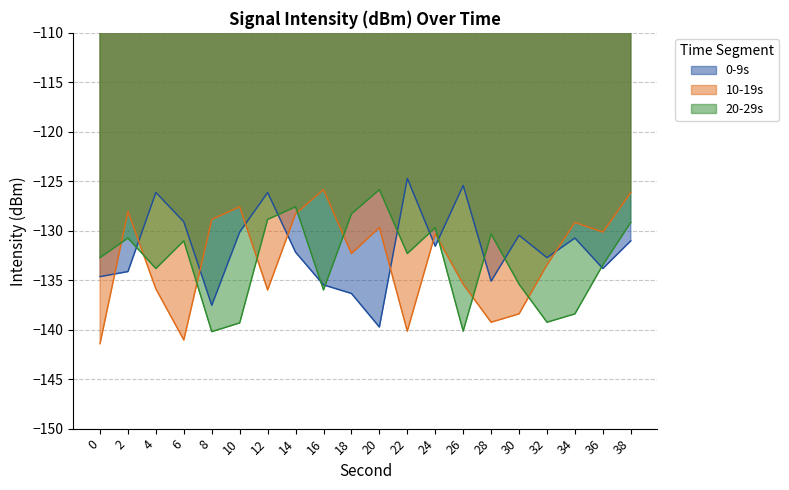

Which label corresponds to the largest value in the chart?

22